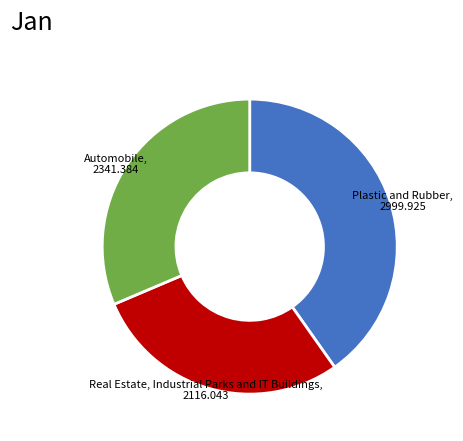

Do Automobile and Plastic and Rubber together represent more than half of the pie?

Yes